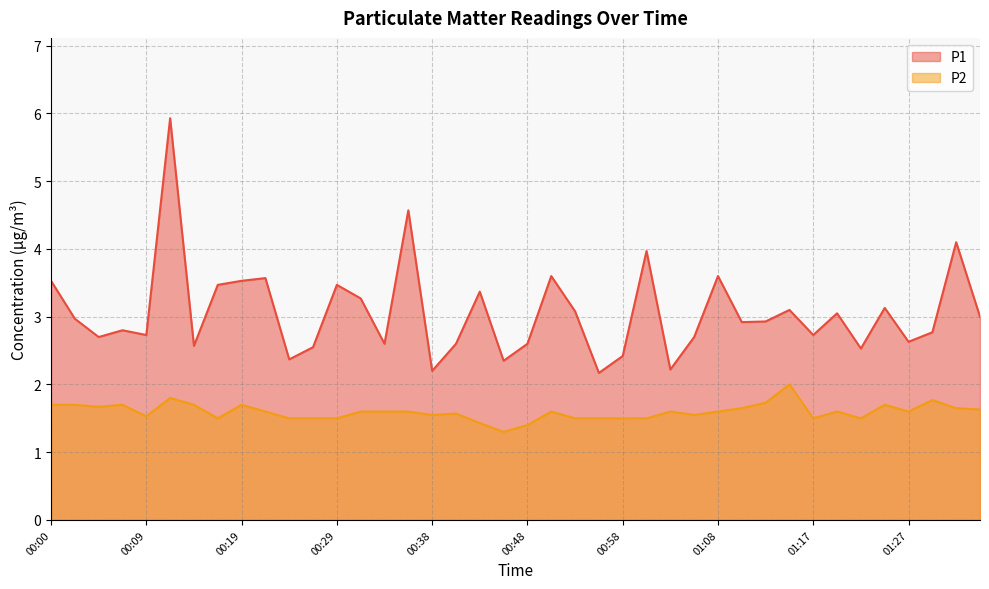

List the labels in order of P2 value, largest first.

01:15, 00:12, 01:30, 01:13, 00:00, 00:02, 00:07, 00:14, 00:19, 01:25, 00:04, 01:10, 01:32, 01:34, 00:21, 00:31, 00:34, 00:36, 00:50, 01:03, 01:08, 01:20, 01:27, 00:41, 00:38, 01:05, 00:09, 00:17, 00:24, 00:26, 00:29, 00:53, 00:55, 00:58, 01:00, 01:17, 01:22, 00:43, 00:48, 00:46